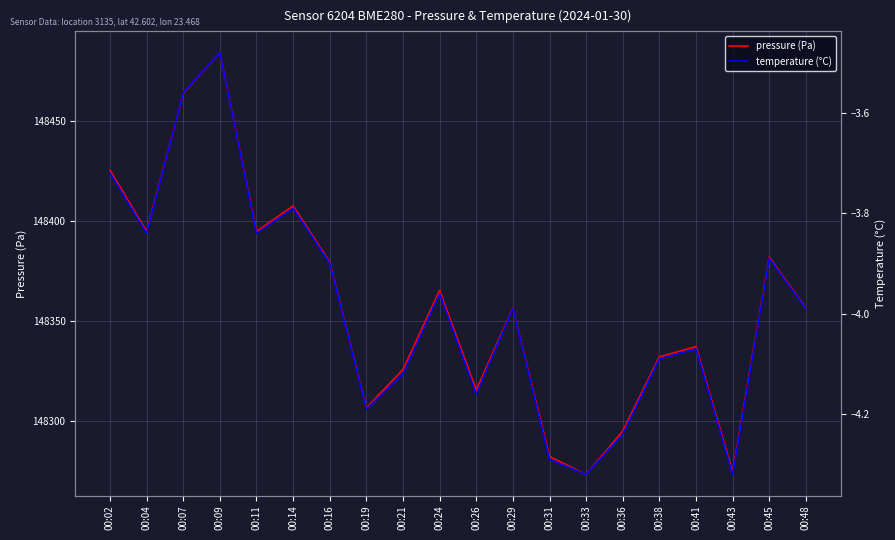

Which has a higher value, 00:45 or 00:33?

00:45